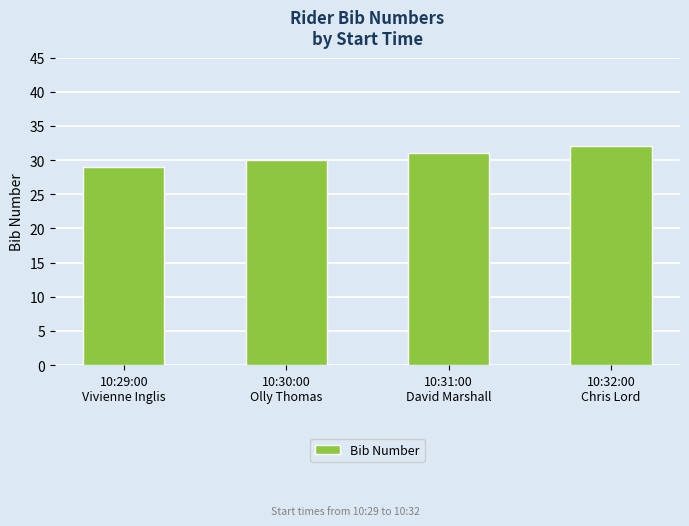

What is the label of the 1st bar from the left?

10:29:00
Vivienne Inglis